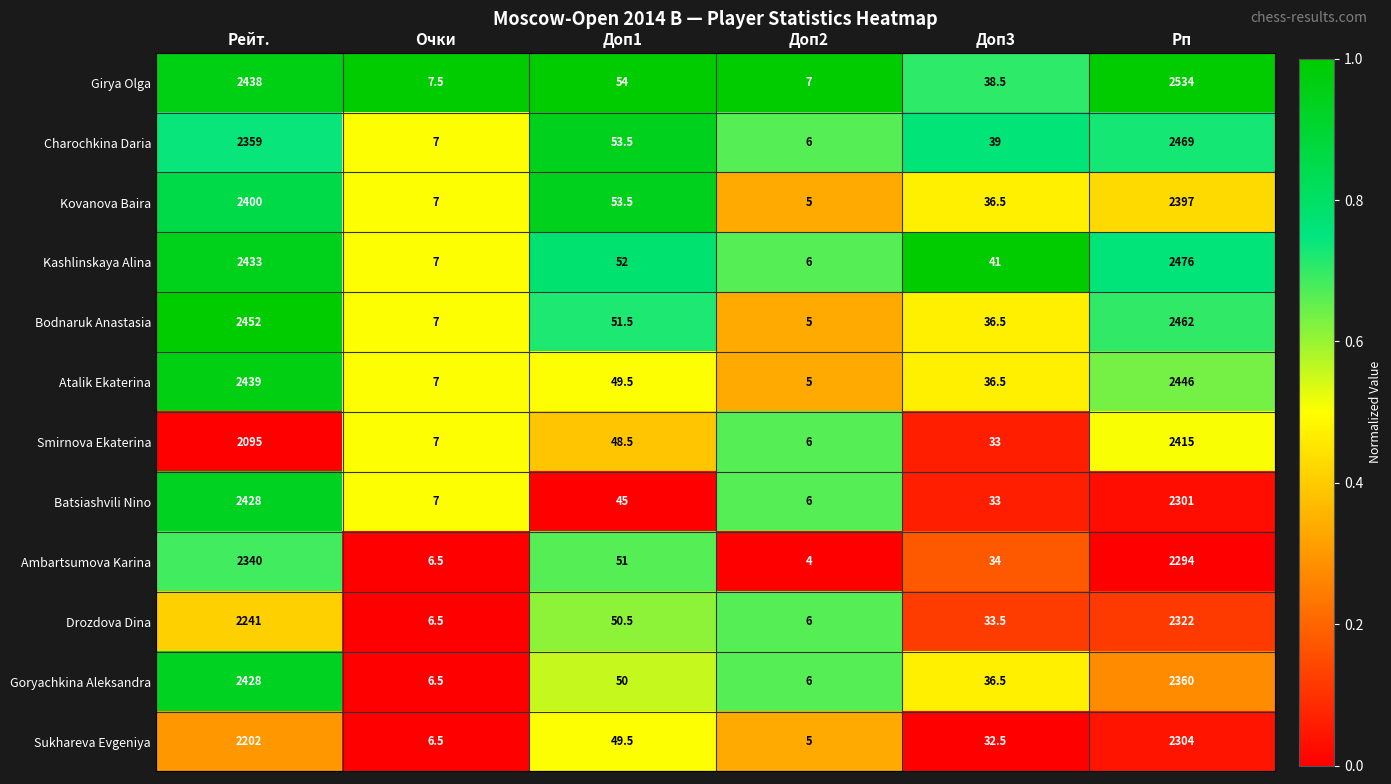

What value does the Ambartsumova Karina series have at Доп3?

34.0